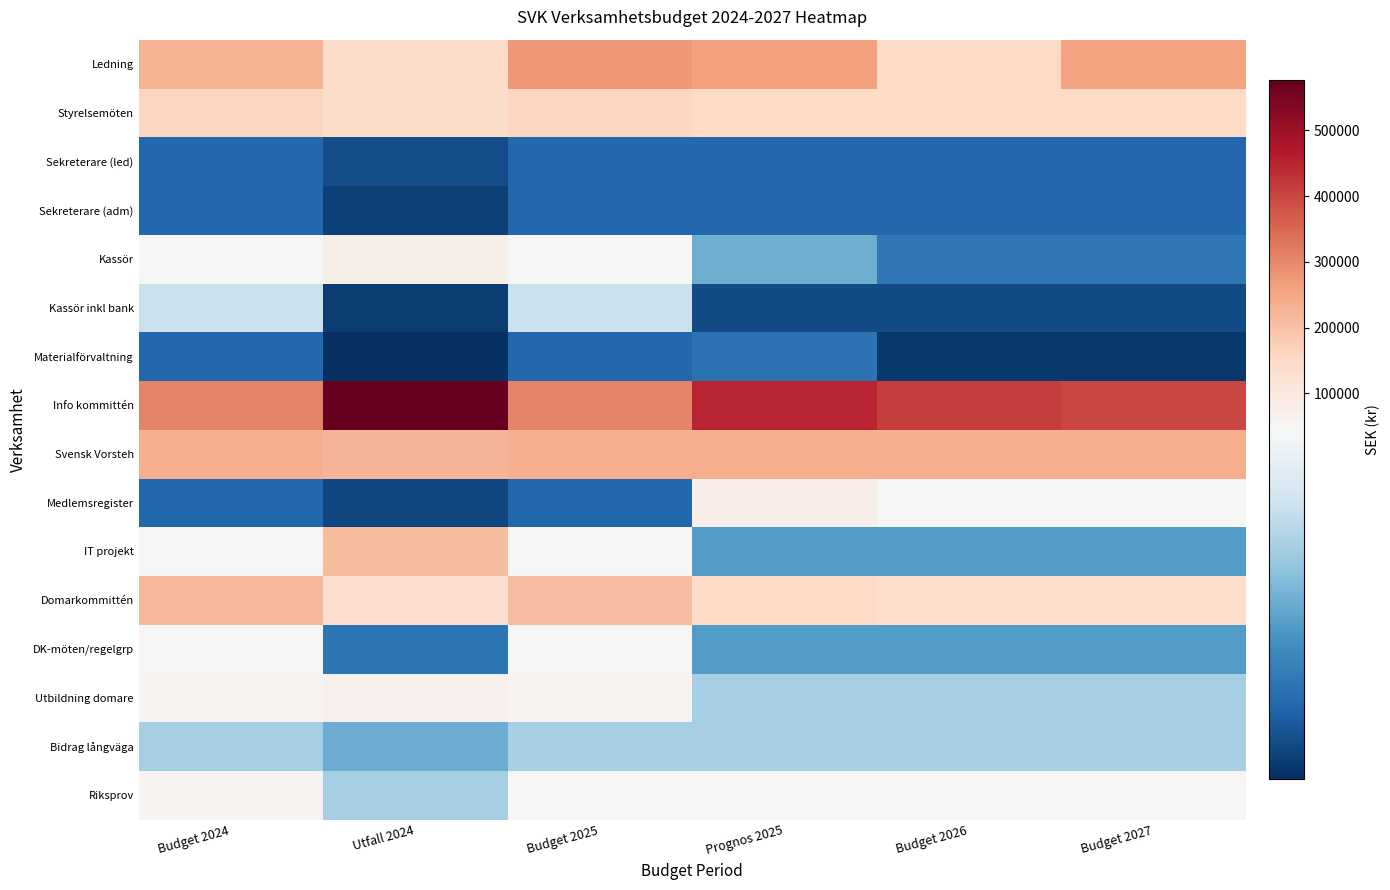

Reading left to right, transcribe all the data shown in this chart.

Ledning: Budget 2024=230000.0	Utfall 2024=148308.5	Budget 2025=275000.0	Prognos 2025=265000.0	Budget 2026=150000.0	Budget 2027=260000.0
Styrelsemöten: Budget 2024=160000.0	Utfall 2024=141939.5	Budget 2025=160000.0	Prognos 2025=150000.0	Budget 2026=150000.0	Budget 2027=150000.0
Sekreterare (led): Budget 2024=10000.0	Utfall 2024=5225.0	Budget 2025=10000.0	Prognos 2025=10000.0	Budget 2026=10000.0	Budget 2027=10000.0
Sekreterare (adm): Budget 2024=10000.0	Utfall 2024=3130.0	Budget 2025=10000.0	Prognos 2025=10000.0	Budget 2026=10000.0	Budget 2027=10000.0
Kassör: Budget 2024=45000.0	Utfall 2024=75251.4	Budget 2025=45000.0	Prognos 2025=23000.0	Budget 2026=13000.0	Budget 2027=13000.0
Kassör inkl bank: Budget 2024=35000.0	Utfall 2024=2449.2	Budget 2025=35000.0	Prognos 2025=5000.0	Budget 2026=5000.0	Budget 2027=5000.0
Materialförvaltning: Budget 2024=10000.0	Utfall 2024=294.0	Budget 2025=10000.0	Prognos 2025=12000.0	Budget 2026=2000.0	Budget 2027=2000.0
Info kommittén: Budget 2024=310000.0	Utfall 2024=576359.6	Budget 2025=310000.0	Prognos 2025=450000.0	Budget 2026=411000.0	Budget 2027=401000.0
Svensk Vorsteh: Budget 2024=240000.0	Utfall 2024=226062.6	Budget 2025=240000.0	Prognos 2025=240000.0	Budget 2026=240000.0	Budget 2027=240000.0
Medlemsregister: Budget 2024=10000.0	Utfall 2024=4169.0	Budget 2025=10000.0	Prognos 2025=80000.0	Budget 2026=50000.0	Budget 2027=50000.0
IT projekt: Budget 2024=50000.0	Utfall 2024=215185.0	Budget 2025=50000.0	Prognos 2025=20000.0	Budget 2026=20000.0	Budget 2027=20000.0
Domarkommittén: Budget 2024=220000.0	Utfall 2024=132804.0	Budget 2025=210000.0	Prognos 2025=150000.0	Budget 2026=140000.0	Budget 2027=140000.0
DK-möten/regelgrp: Budget 2024=50000.0	Utfall 2024=12599.0	Budget 2025=50000.0	Prognos 2025=20000.0	Budget 2026=20000.0	Budget 2027=20000.0
Utbildning domare: Budget 2024=60000.0	Utfall 2024=66773.0	Budget 2025=60000.0	Prognos 2025=30000.0	Budget 2026=30000.0	Budget 2027=30000.0
Bidrag långväga: Budget 2024=30000.0	Utfall 2024=22807.0	Budget 2025=30000.0	Prognos 2025=30000.0	Budget 2026=30000.0	Budget 2027=30000.0
Riksprov: Budget 2024=60000.0	Utfall 2024=30000.0	Budget 2025=50000.0	Prognos 2025=50000.0	Budget 2026=50000.0	Budget 2027=50000.0